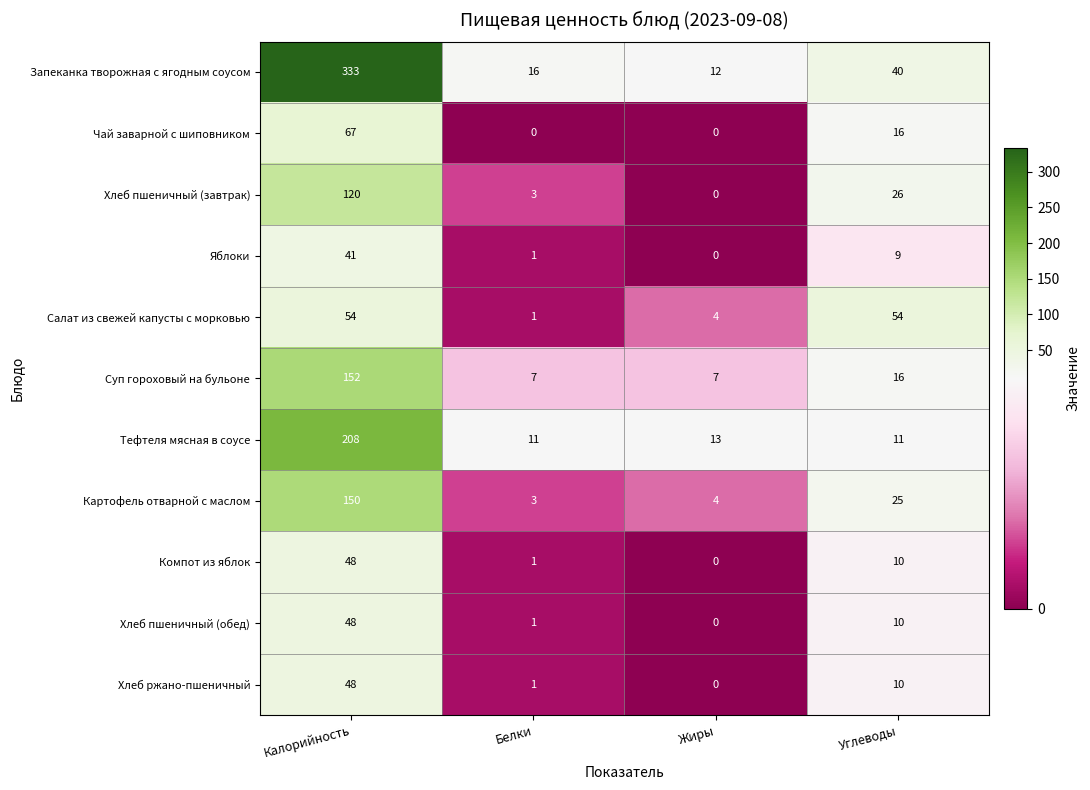

What is the spread (max minus min) of values at Углеводы?

45